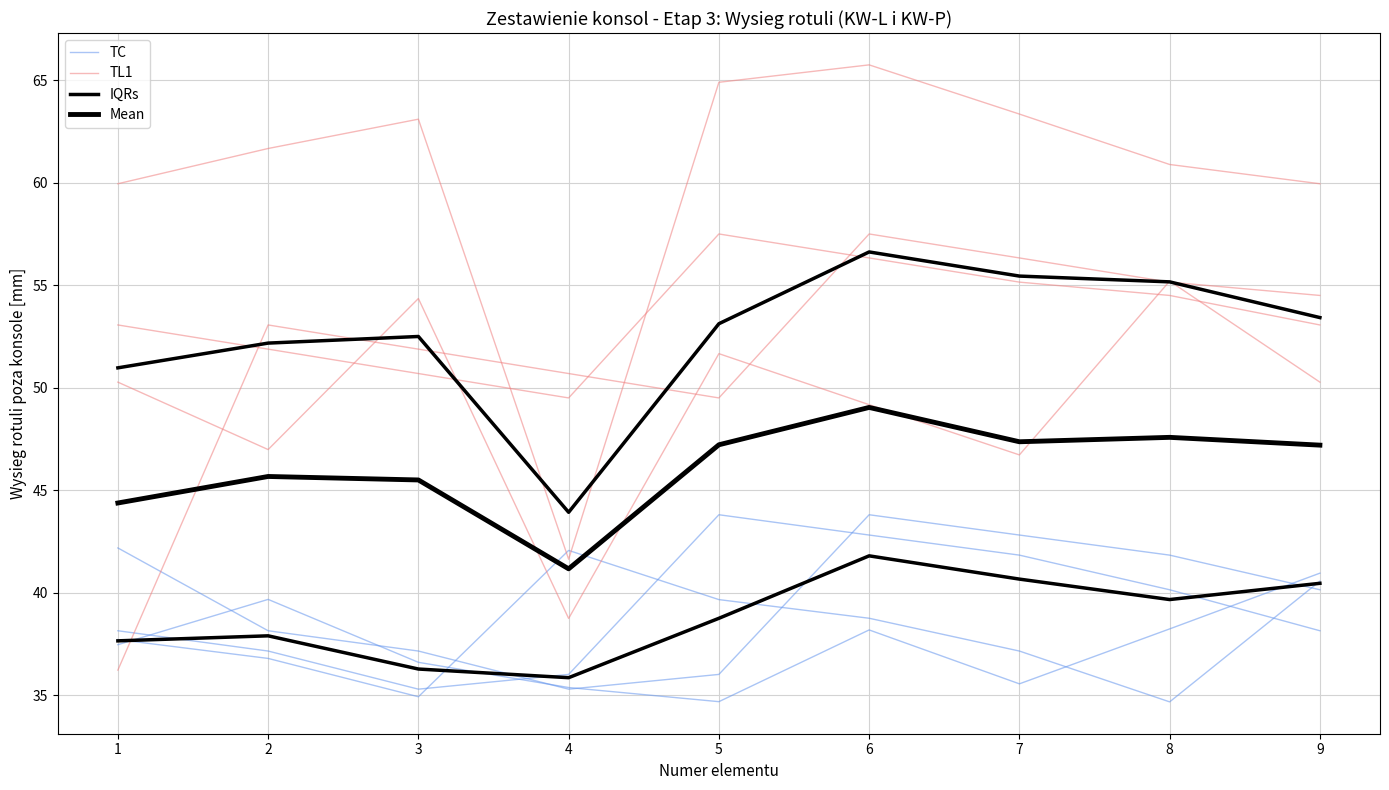

What is the minimum value shown in the chart?

34.7